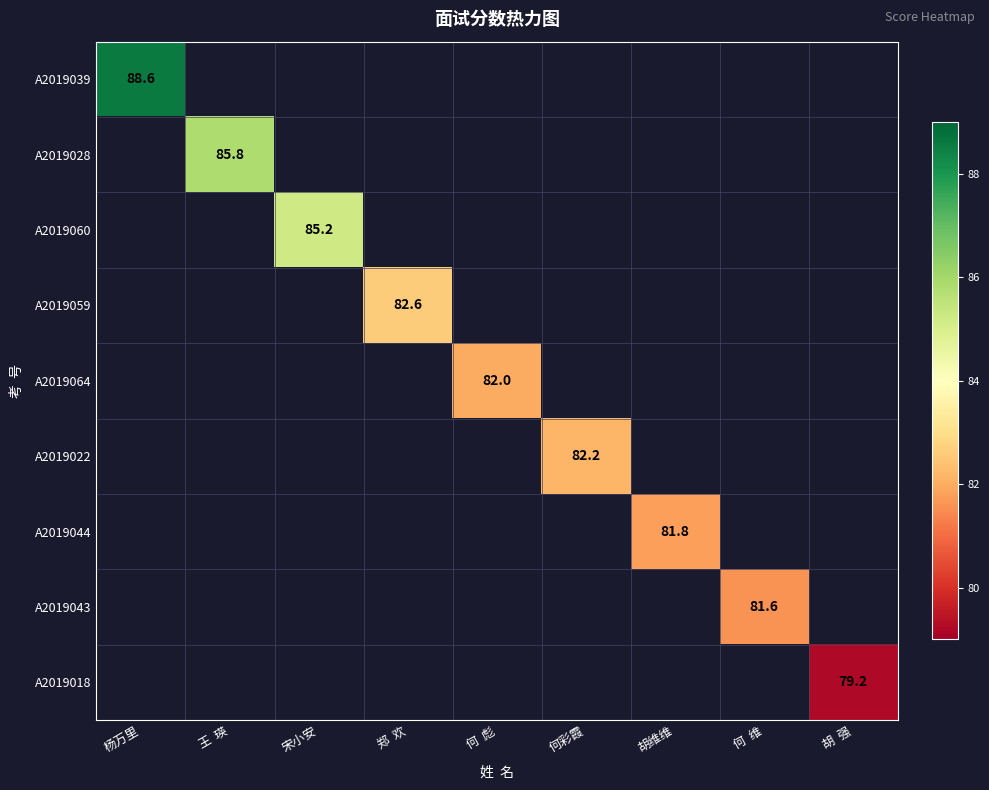

Is it true that A2019028 equals 85.8 at 王  瑛?

True